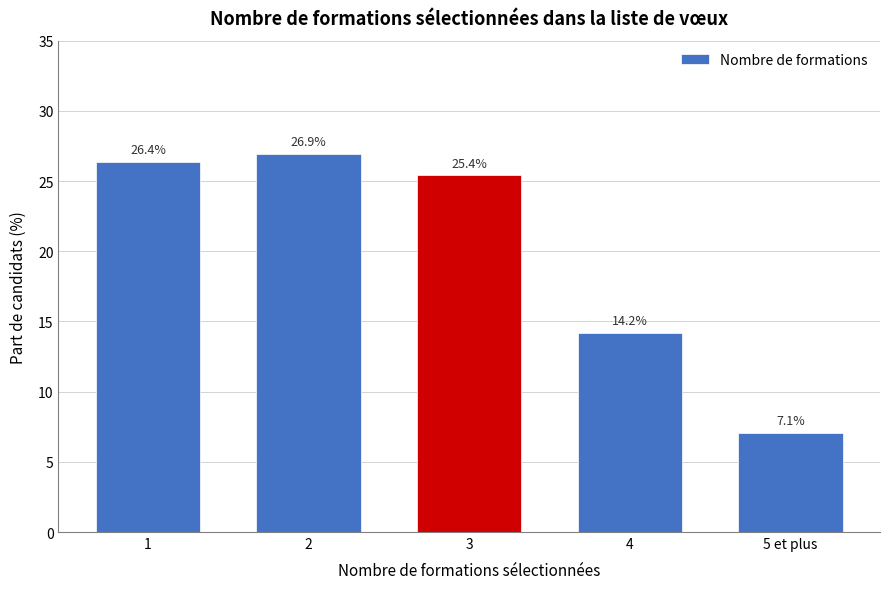

Reading left to right, transcribe all the data shown in this chart.

26.4	26.9	25.4	14.2	7.1